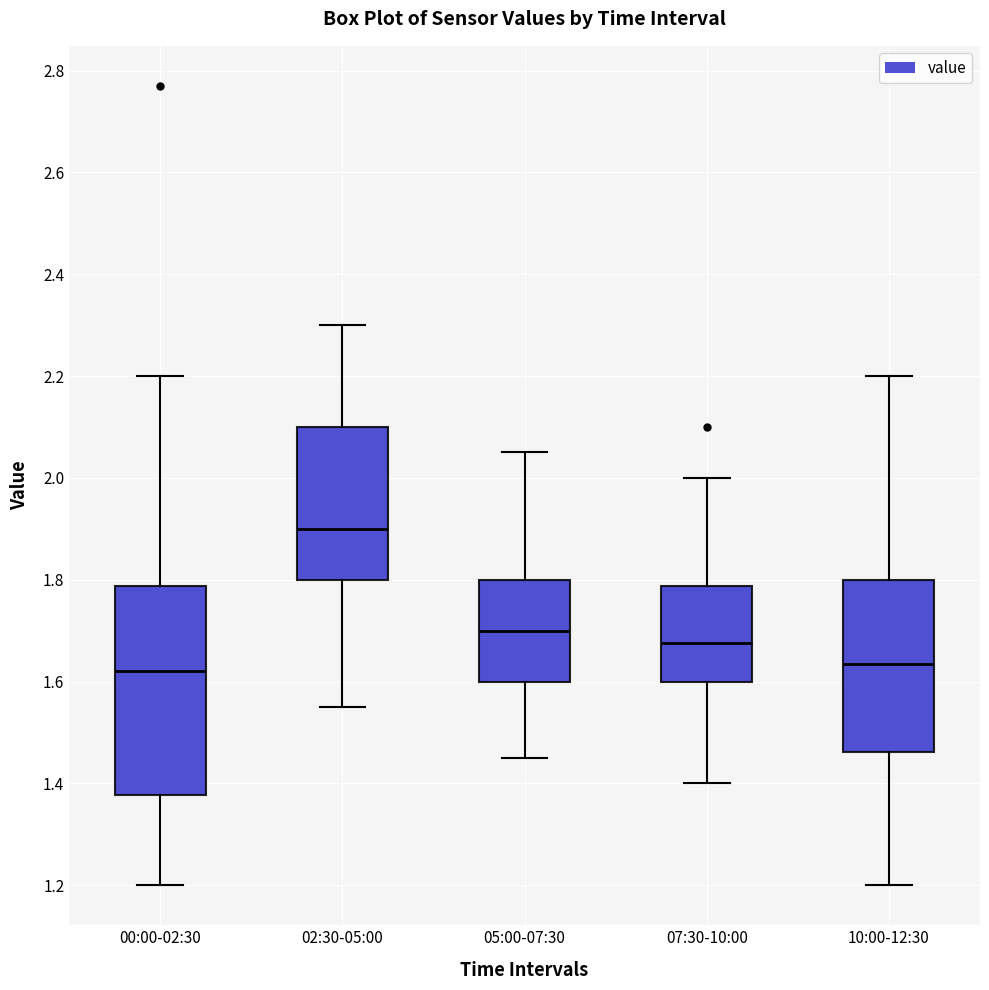

Reading left to right, read every box against the y-axis: the position of its median line, the range the box covers, and the ends of its whiskers. The values are not printed on the chart, so give them approximately, as read against the axis.

00:00-02:30: median 1.62, box 1.38 to 1.78, whiskers 1.20 to 2.20
02:30-05:00: median 1.90, box 1.80 to 2.10, whiskers 1.56 to 2.30
05:00-07:30: median 1.70, box 1.60 to 1.80, whiskers 1.46 to 2.06
07:30-10:00: median 1.68, box 1.60 to 1.78, whiskers 1.40 to 2.00
10:00-12:30: median 1.64, box 1.46 to 1.80, whiskers 1.20 to 2.20